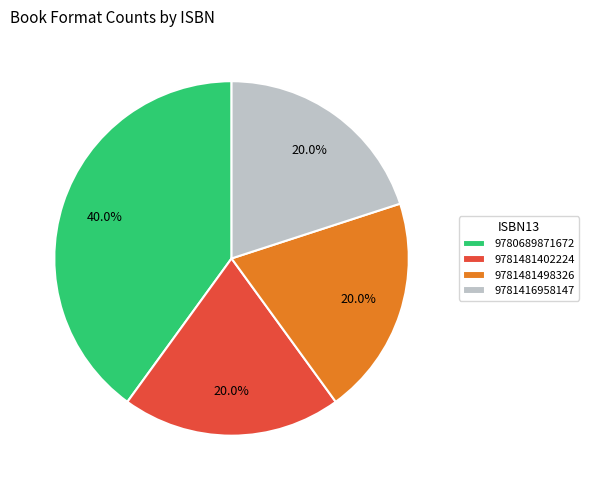

Which category has the biggest portion of the pie?

9780689871672